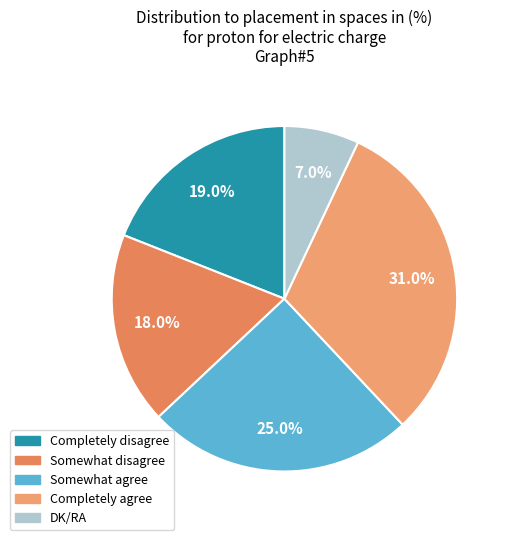

What is the ratio of the value at Completely agree to the value at Somewhat agree?

1.2